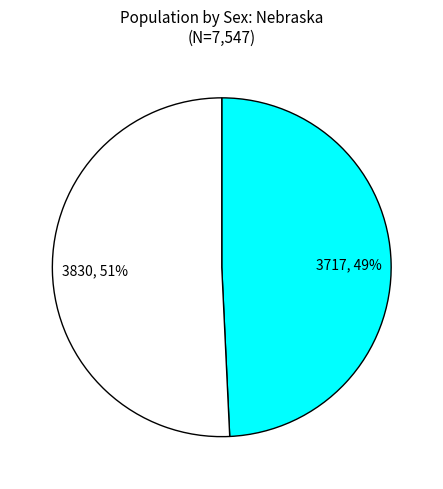

Does any single category account for the majority?

Yes